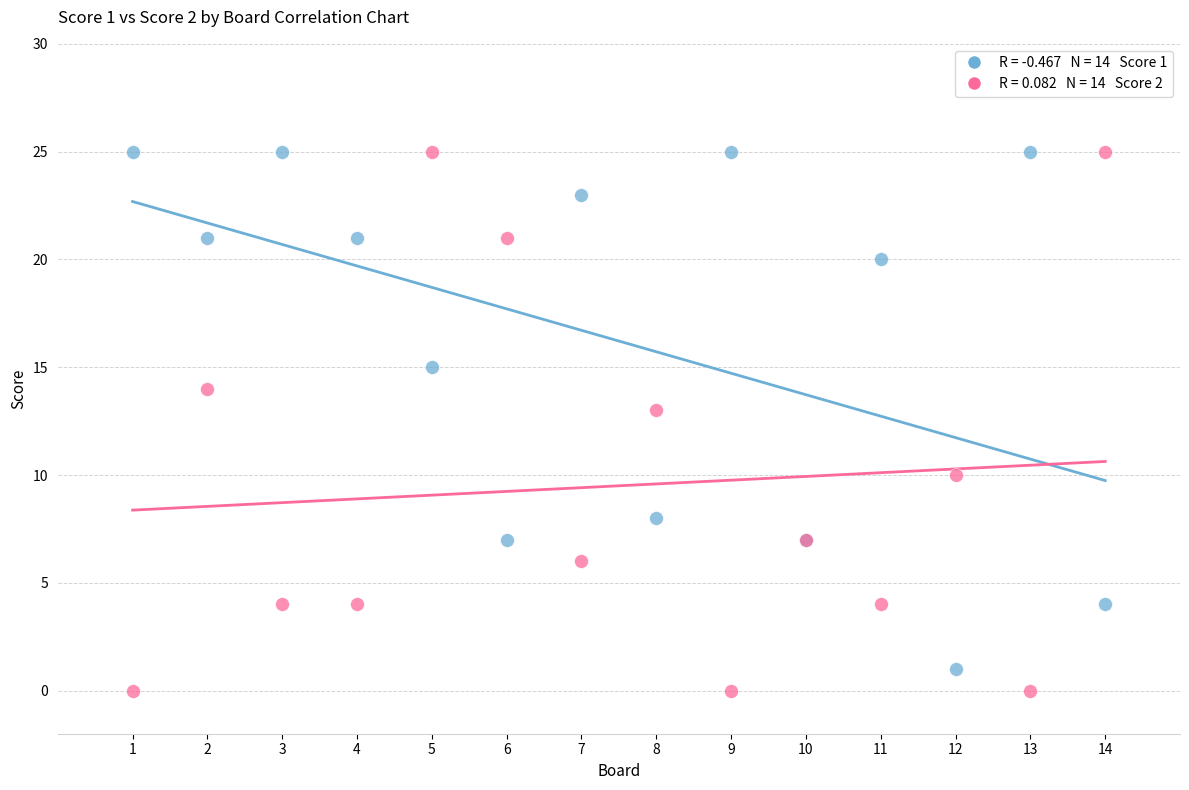

Across all series, what Y value is closest to 12?

13